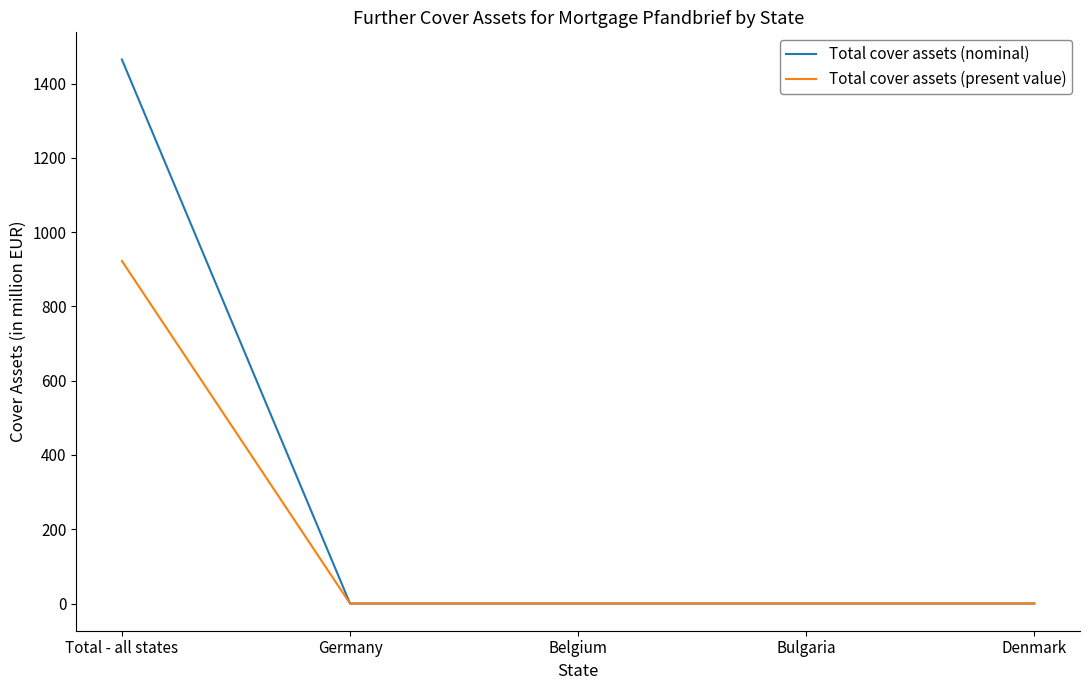

What is the highest value of the Total cover assets (nominal) series?

1465.0